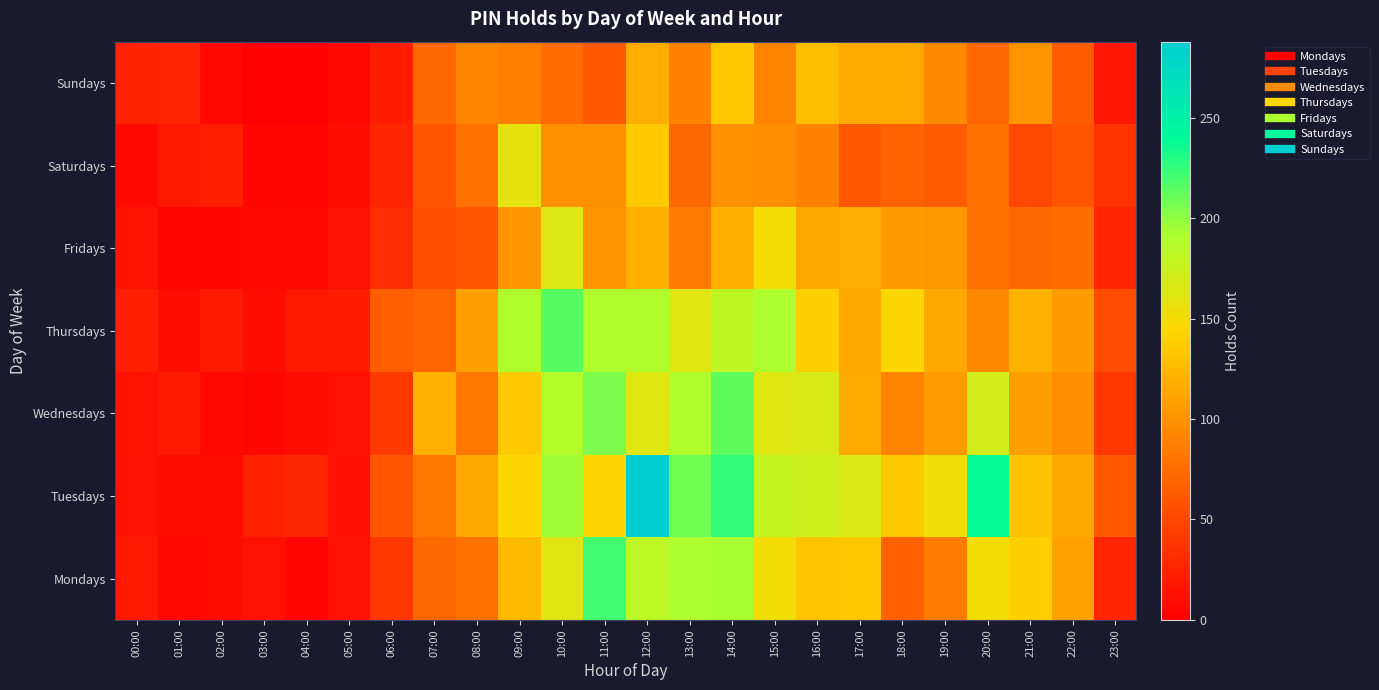

At which category is the sum across all series the highest?

12:00